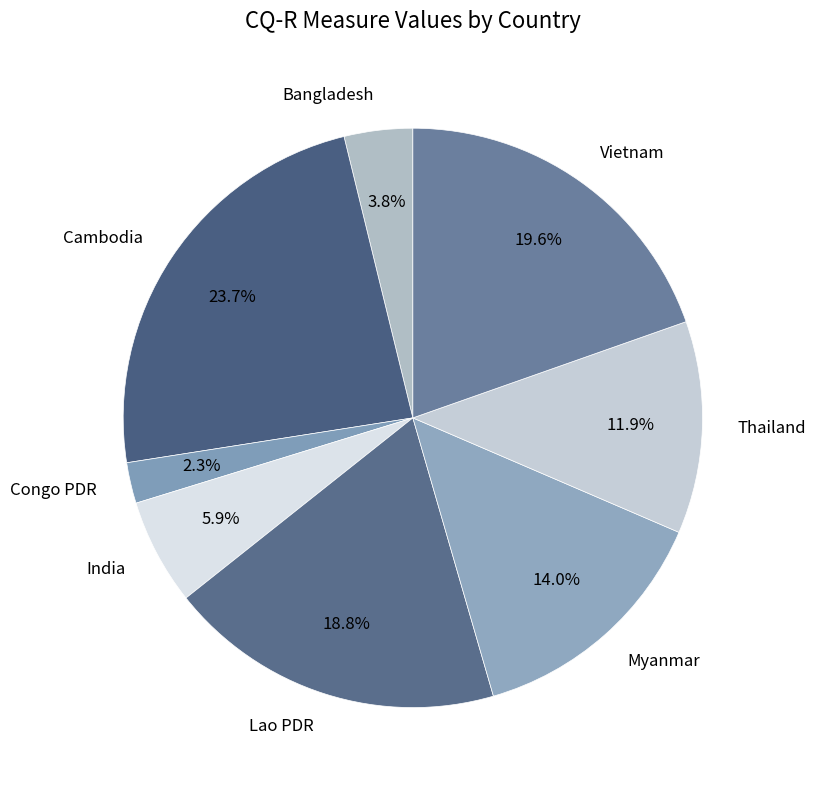

To the nearest percent, what portion does Lao PDR represent?

19%